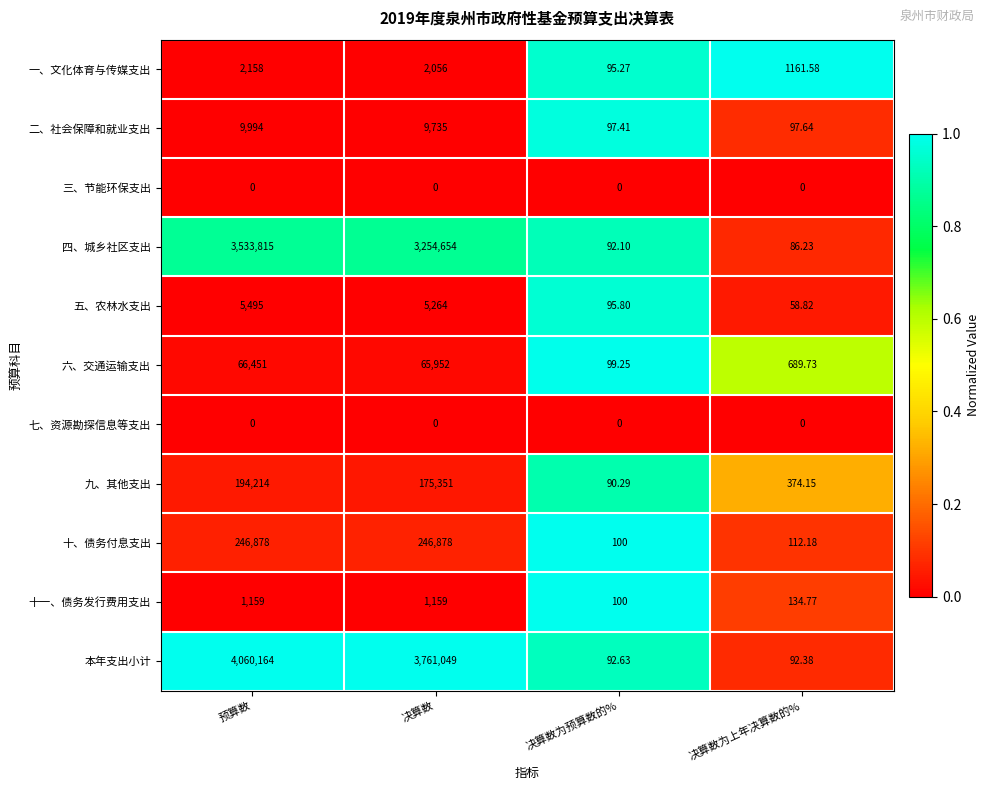

Which series has the largest range (max minus min)?

本年支出小计